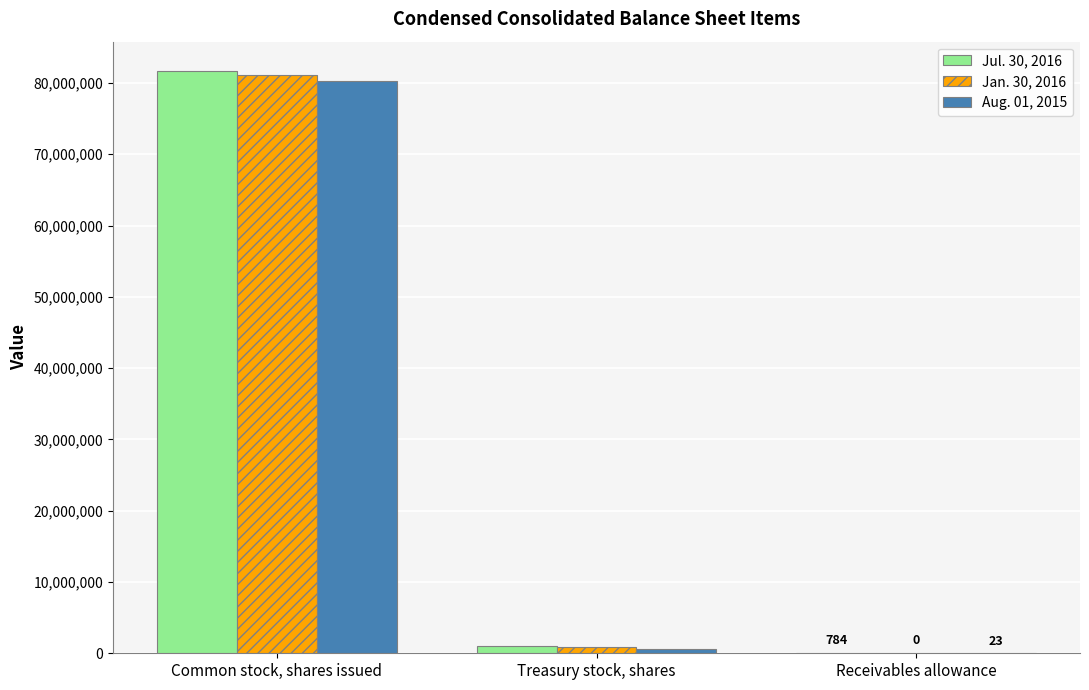

The value of Jul. 30, 2016 at Common stock, shares issued is 81703000. True or false?

True